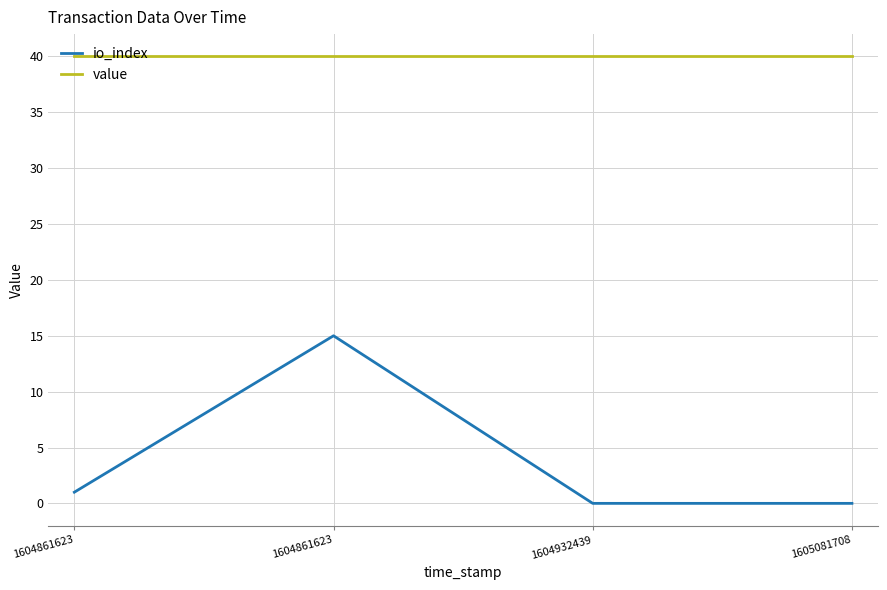

True or false: value has more than 1 points higher than both neighbors.

False